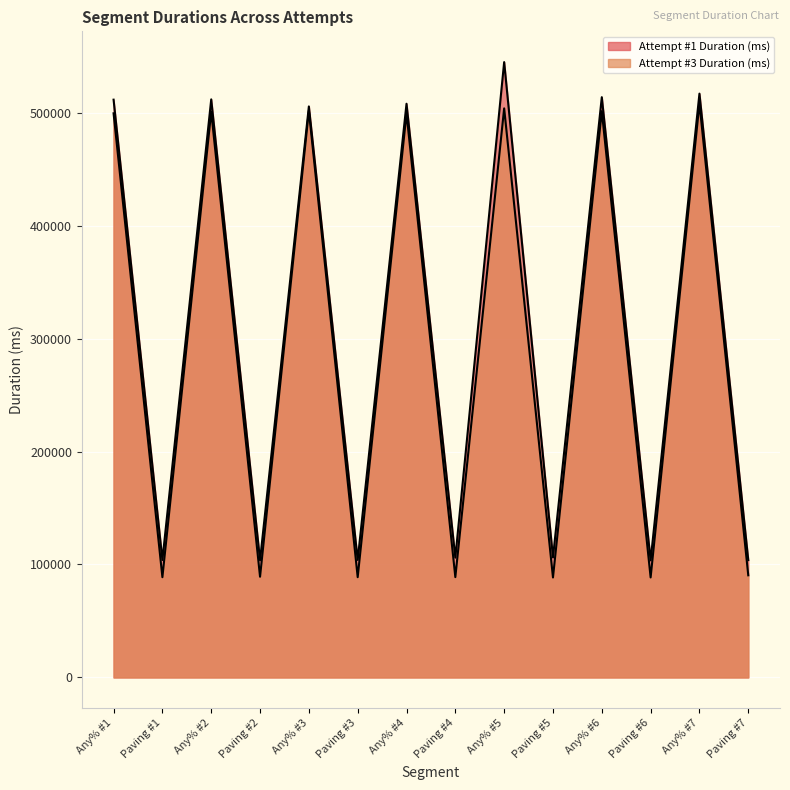

Where is the first local minimum for Attempt #3 Duration (ms)?

Paving #1